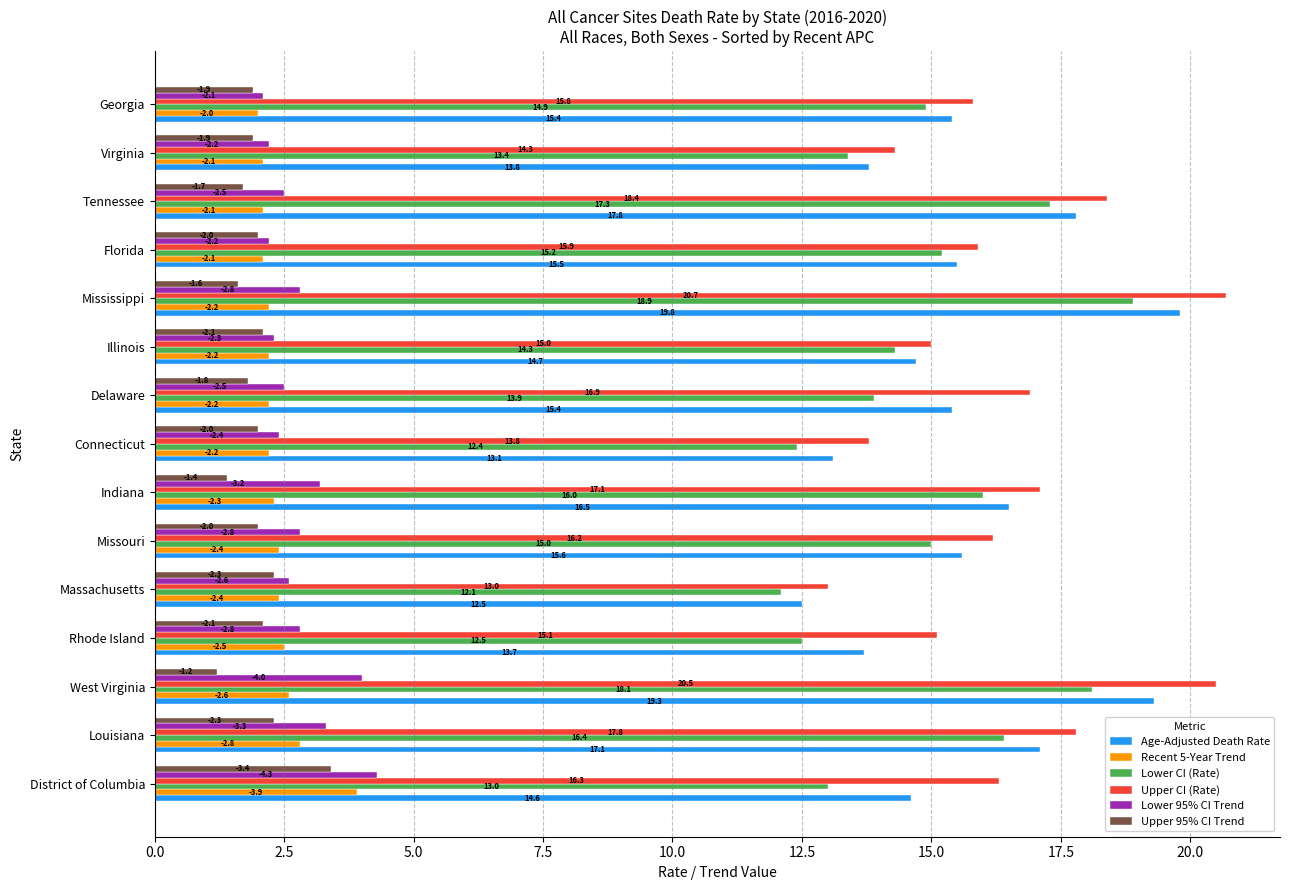

How many categories are shown in the chart?

15